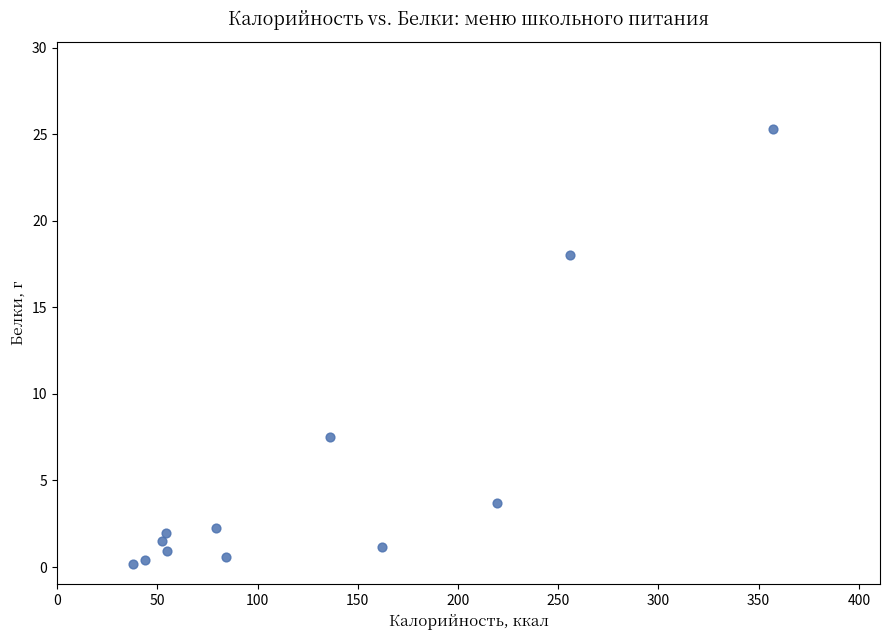

What Y value in the scatter plot is closest to 12?

7.5